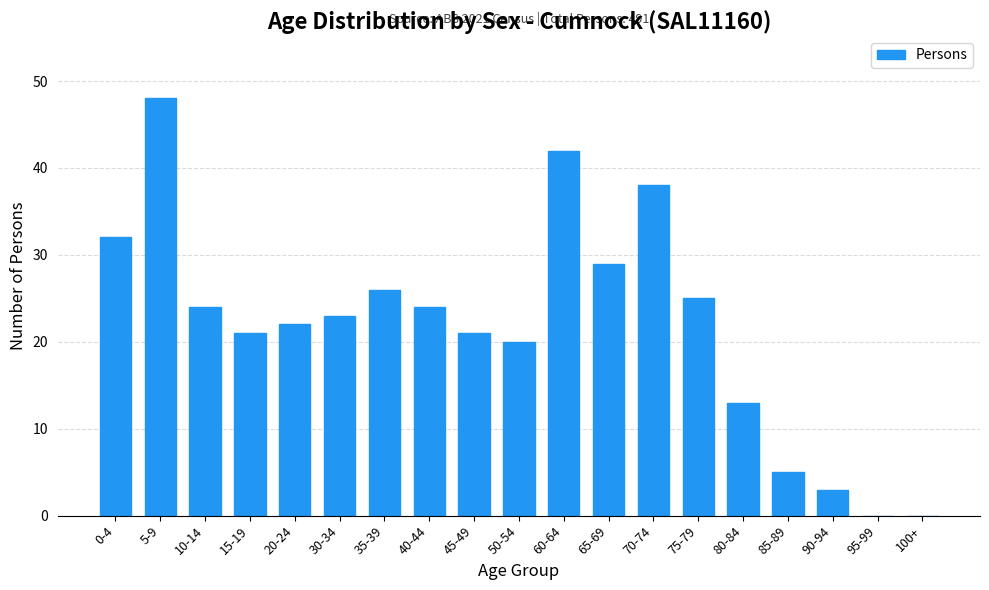

What is the sum of the values at 20-24 and 85-89?

27